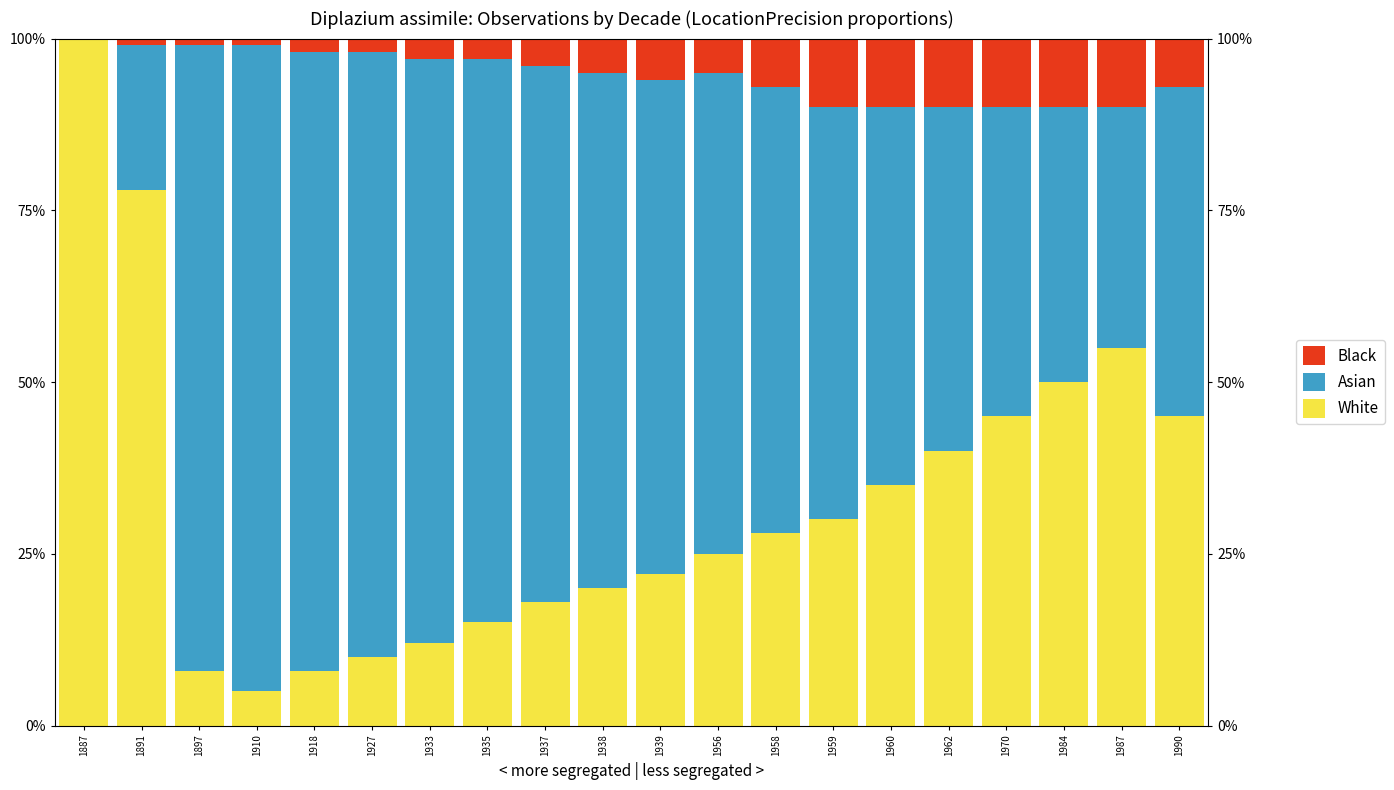

List the labels in order of White value, largest first.

1887, 1891, 1987, 1984, 1970, 1990, 1962, 1960, 1959, 1958, 1956, 1939, 1938, 1937, 1935, 1933, 1927, 1897, 1918, 1910